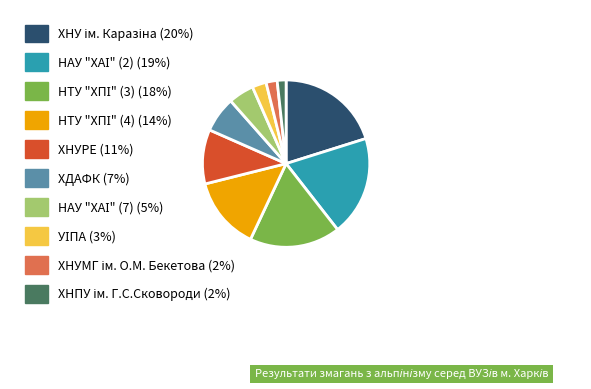

True or false: ХНУРЕ accounts for 11% of the total.

True